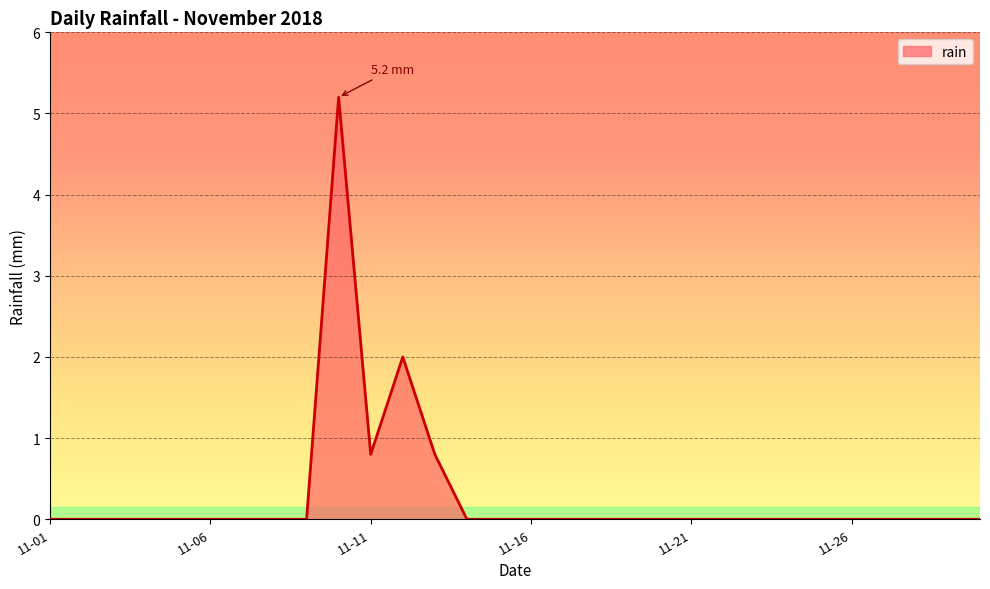

Does the chart display data point markers on the line(s)?

No